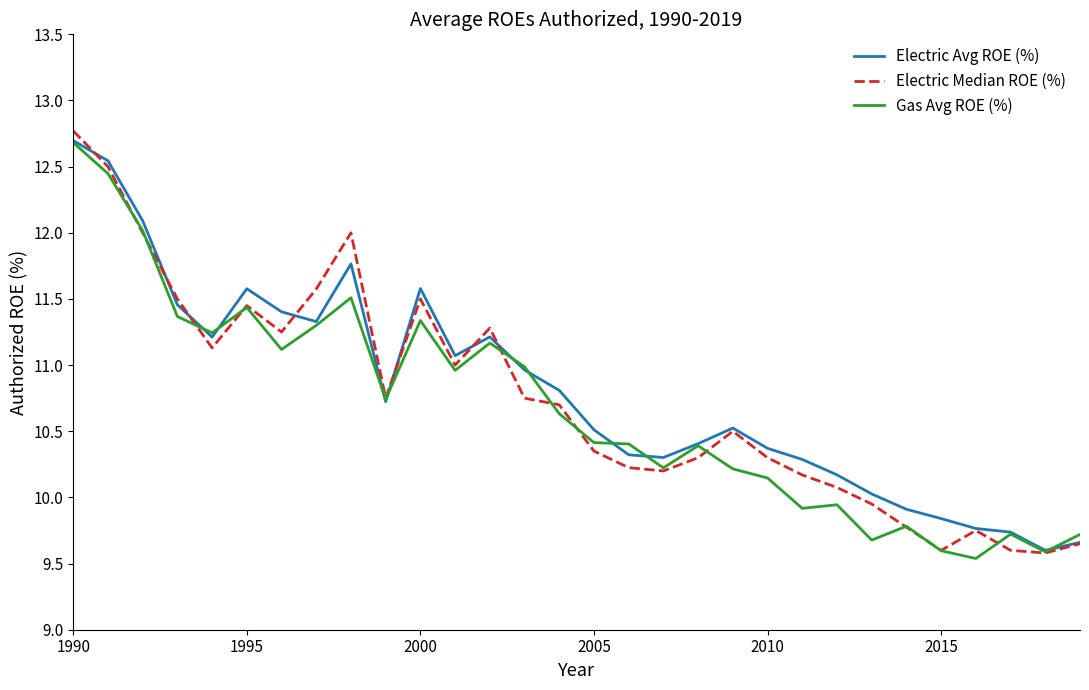

Which series has the largest range (max minus min)?

Electric Median ROE (%)